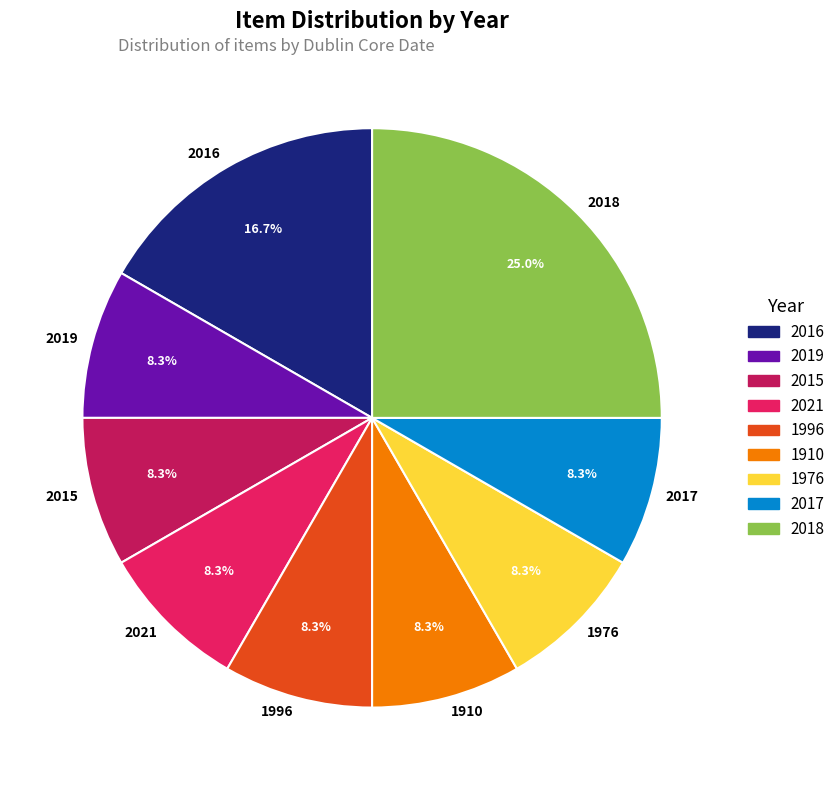

Which has a higher value, 2018 or 2015?

2018